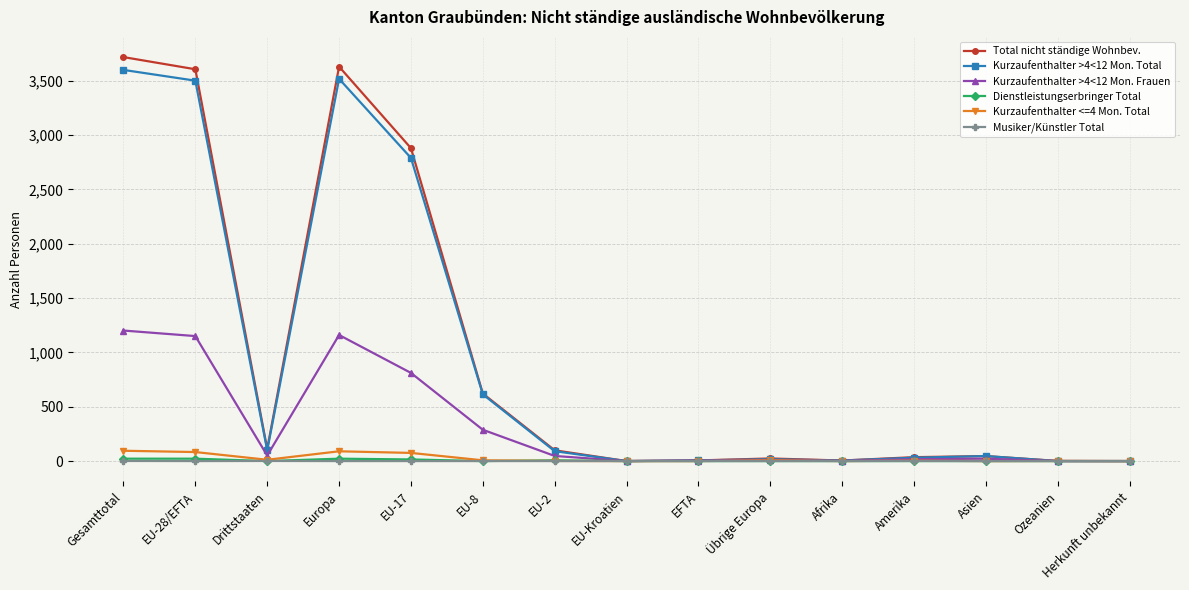

How many data points does each series have?

15